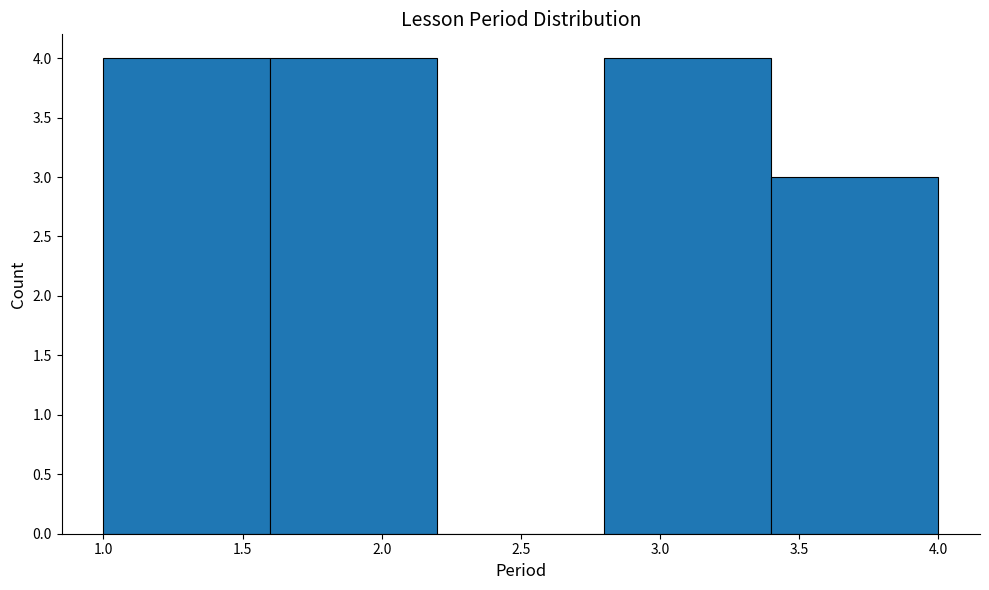

Reading left to right, list every bar in this chart as the range it spans on the x-axis followed by its height. The values are not printed on the chart, so give them approximately, as read against the axis.

1.0 to 1.6: 4
1.6 to 2.2: 4
2.2 to 2.8: 0
2.8 to 3.4: 4
3.4 to 4.0: 3